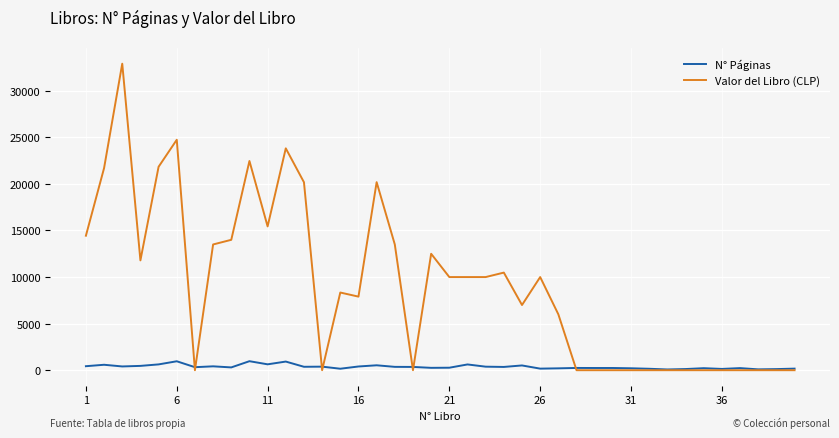

Which series has the widest spread of values?

Valor del Libro (CLP)